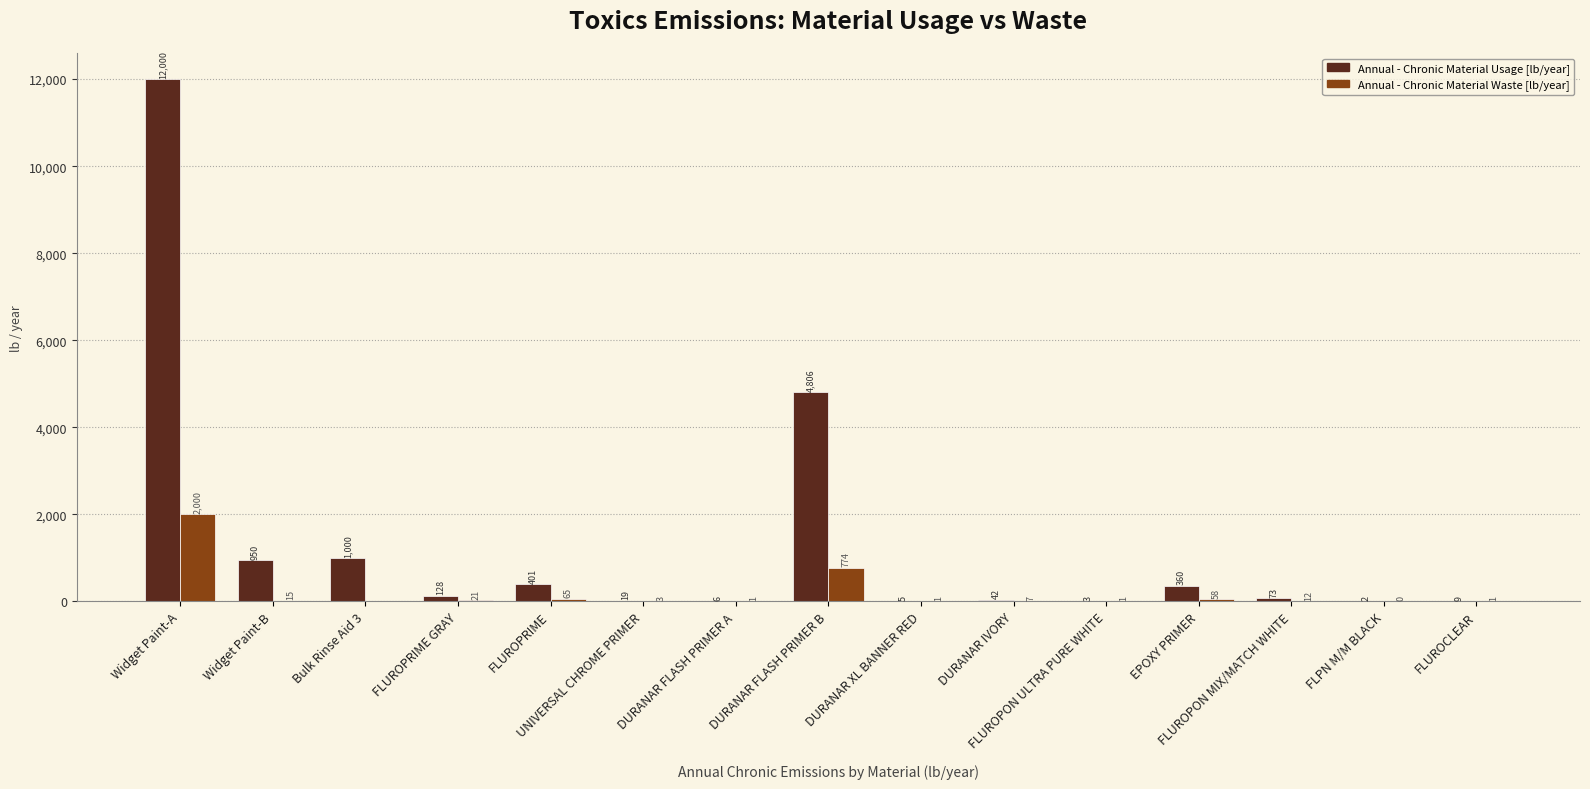

Are the bars horizontal?

No